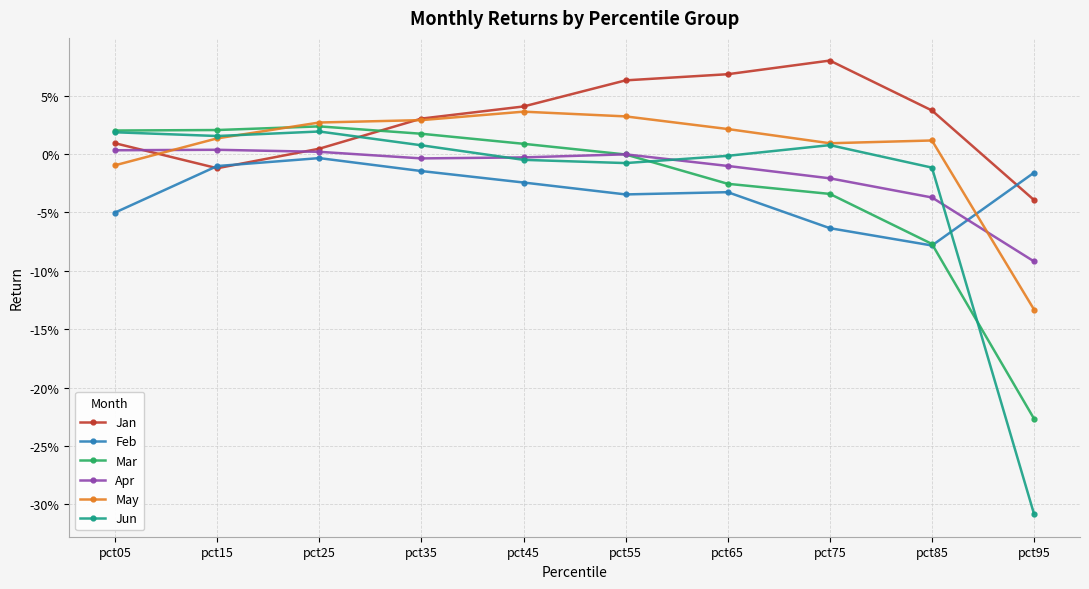

In May, how many points are higher than both neighbors (excluding endpoints)?

2